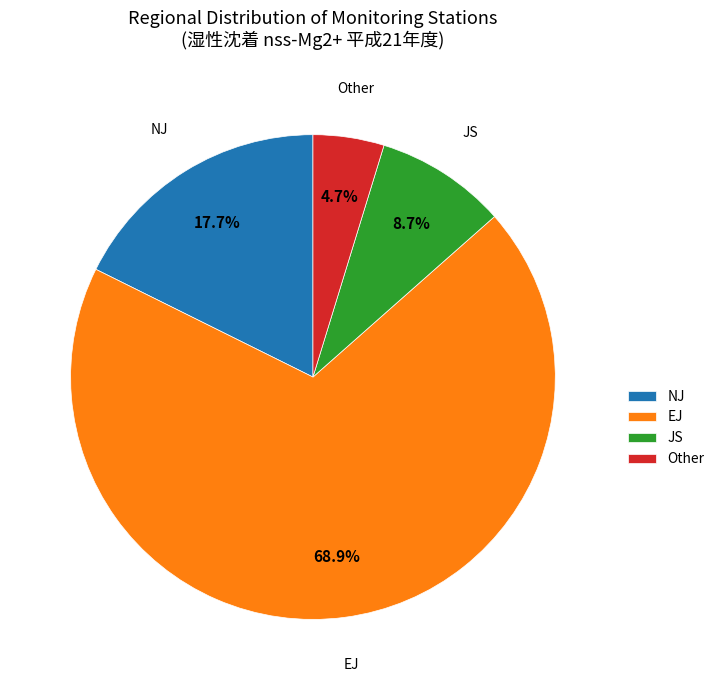

Count the number of slices in the pie.

4